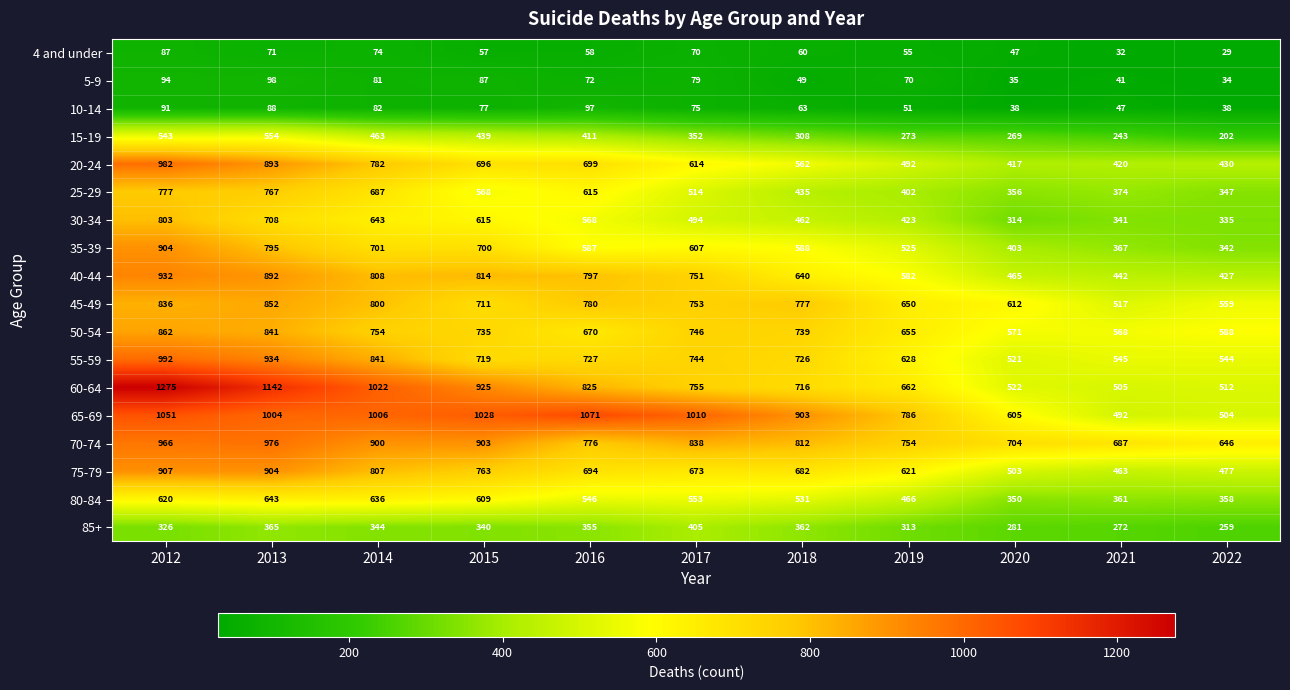

Is the value of 50-54 at 2016 greater than the value of 35-39 at 2022?

Yes